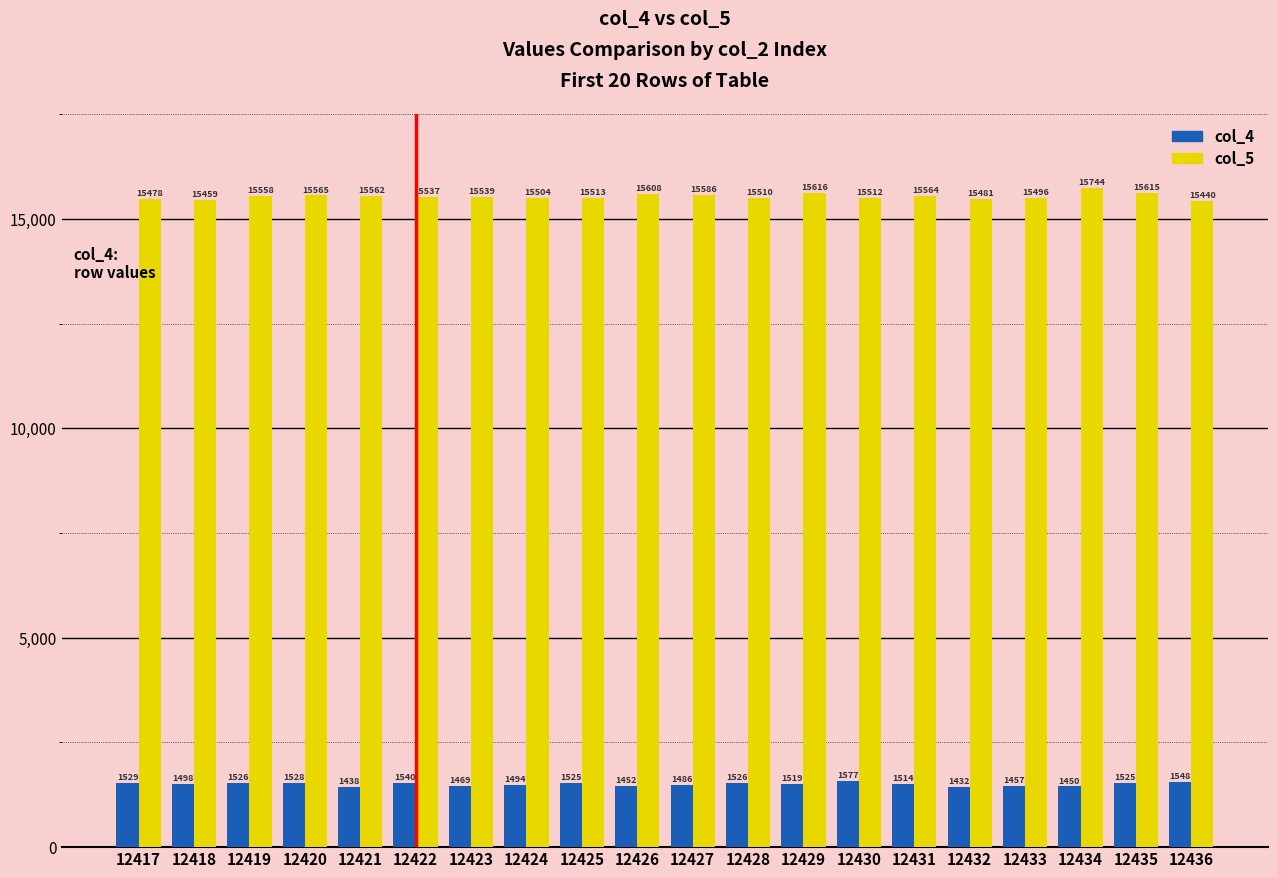

What is the difference between the col_4 values at 12418 and 12429?

21